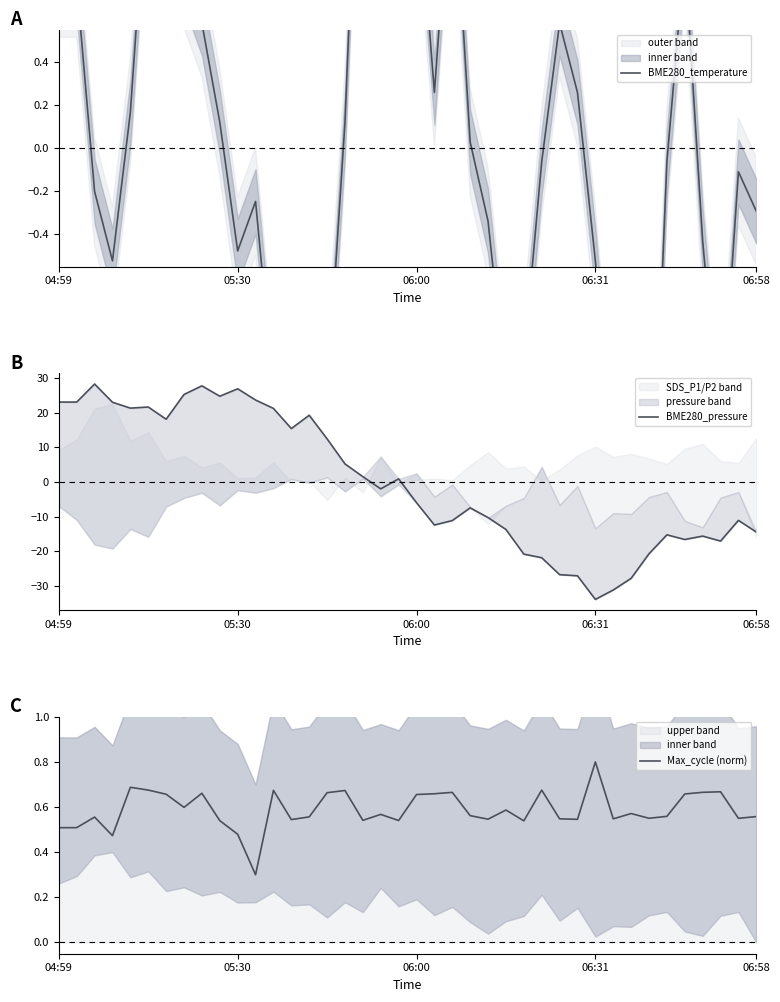

What are all the series names shown in the legend?

BME280_temperature, BME280_pressure, Max_cycle (norm)